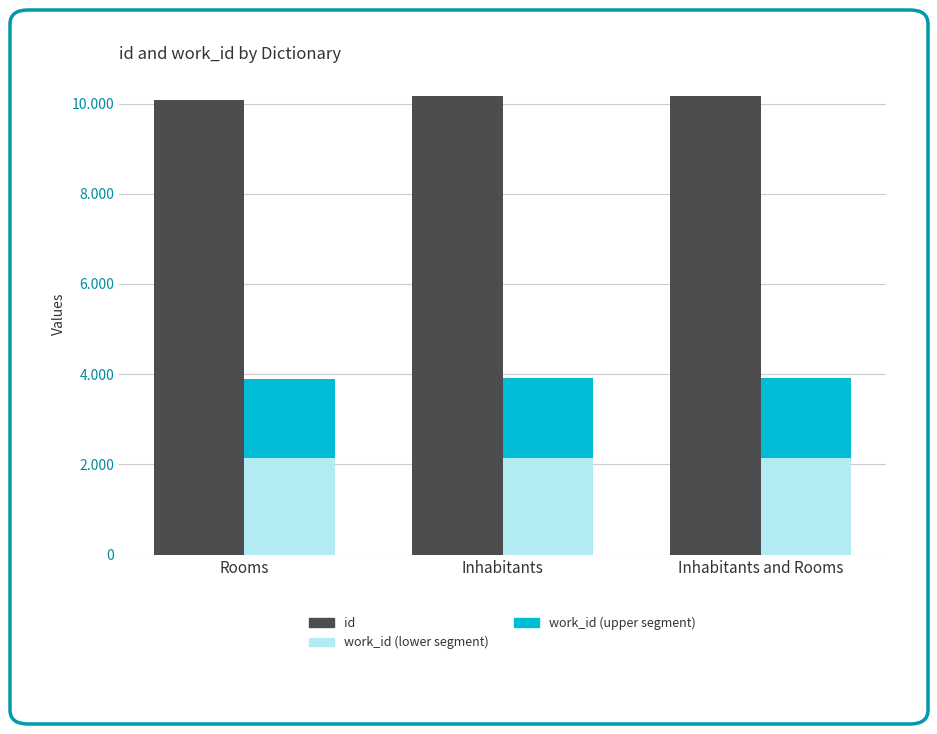

At which label does id reach its minimum?

Rooms